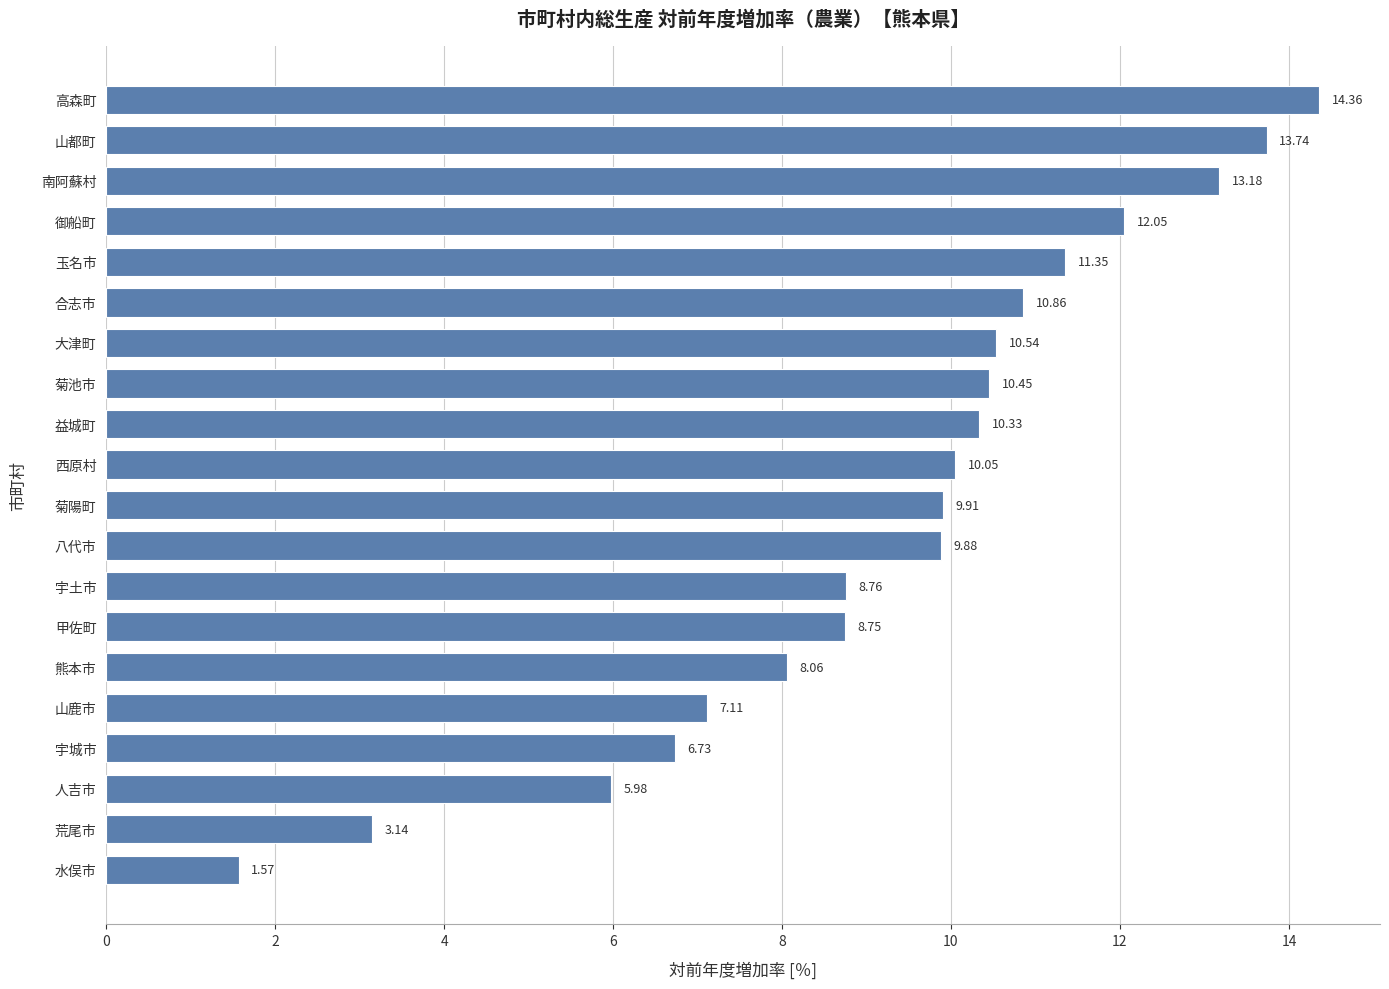

How many categories are shown in the chart?

20